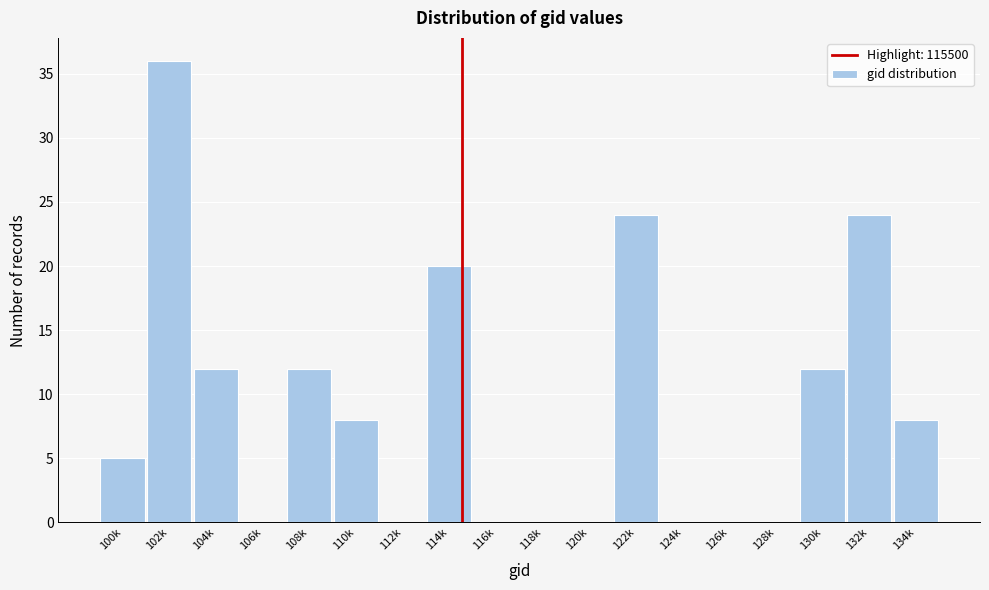

Reading left to right, what are all the values shown in this chart?

100k=5	102k=36	104k=12	106k=0	108k=12	110k=8	112k=0	114k=20	116k=0	118k=0	120k=0	122k=24	124k=0	126k=0	128k=0	130k=12	132k=24	134k=8